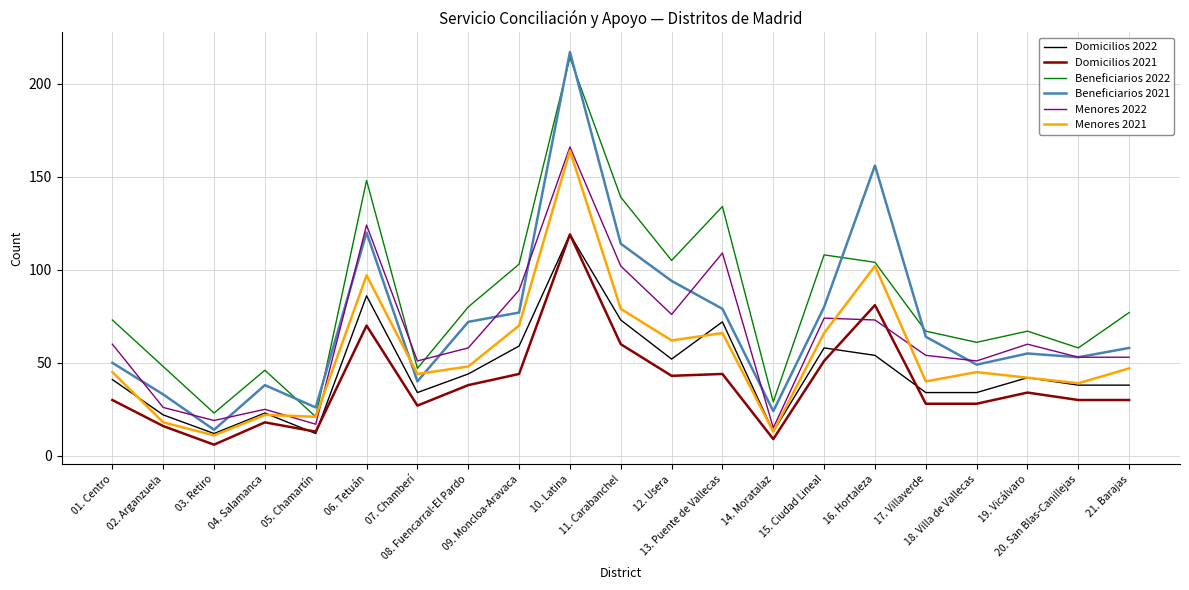

Which series has the largest total across all categories?

Beneficiarios 2022